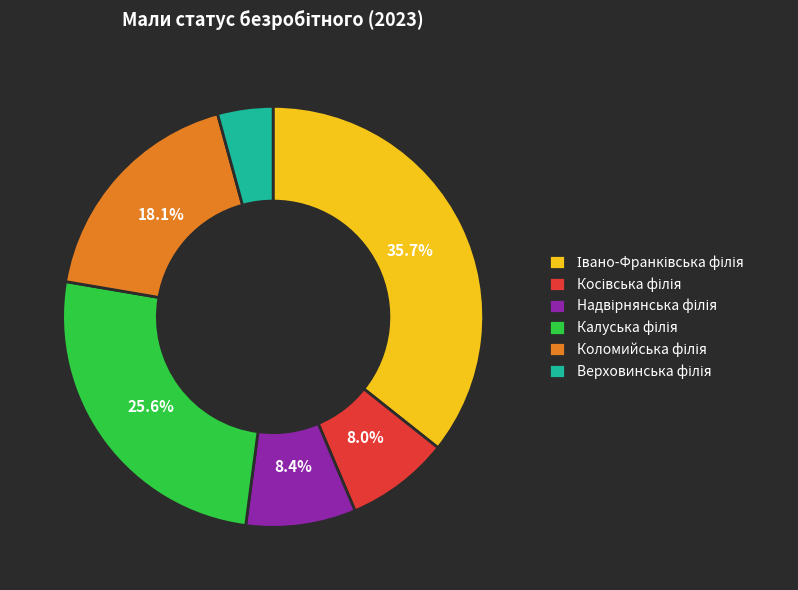

Is there any slice that represents more than half of the pie?

No